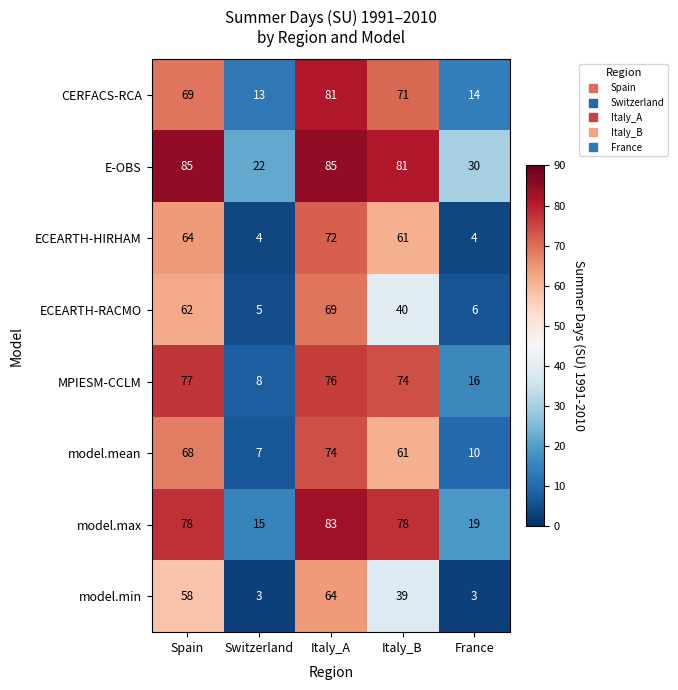

Which series has the widest spread of values?

MPIESM-CCLM